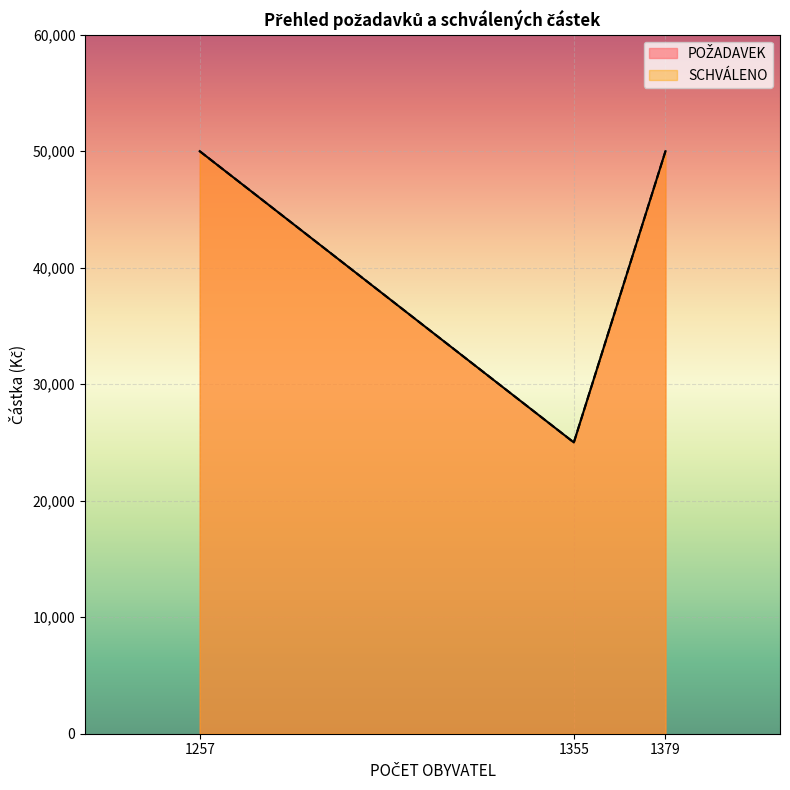

What is the value of the POŽADAVEK point at the 1st from the left?

50000